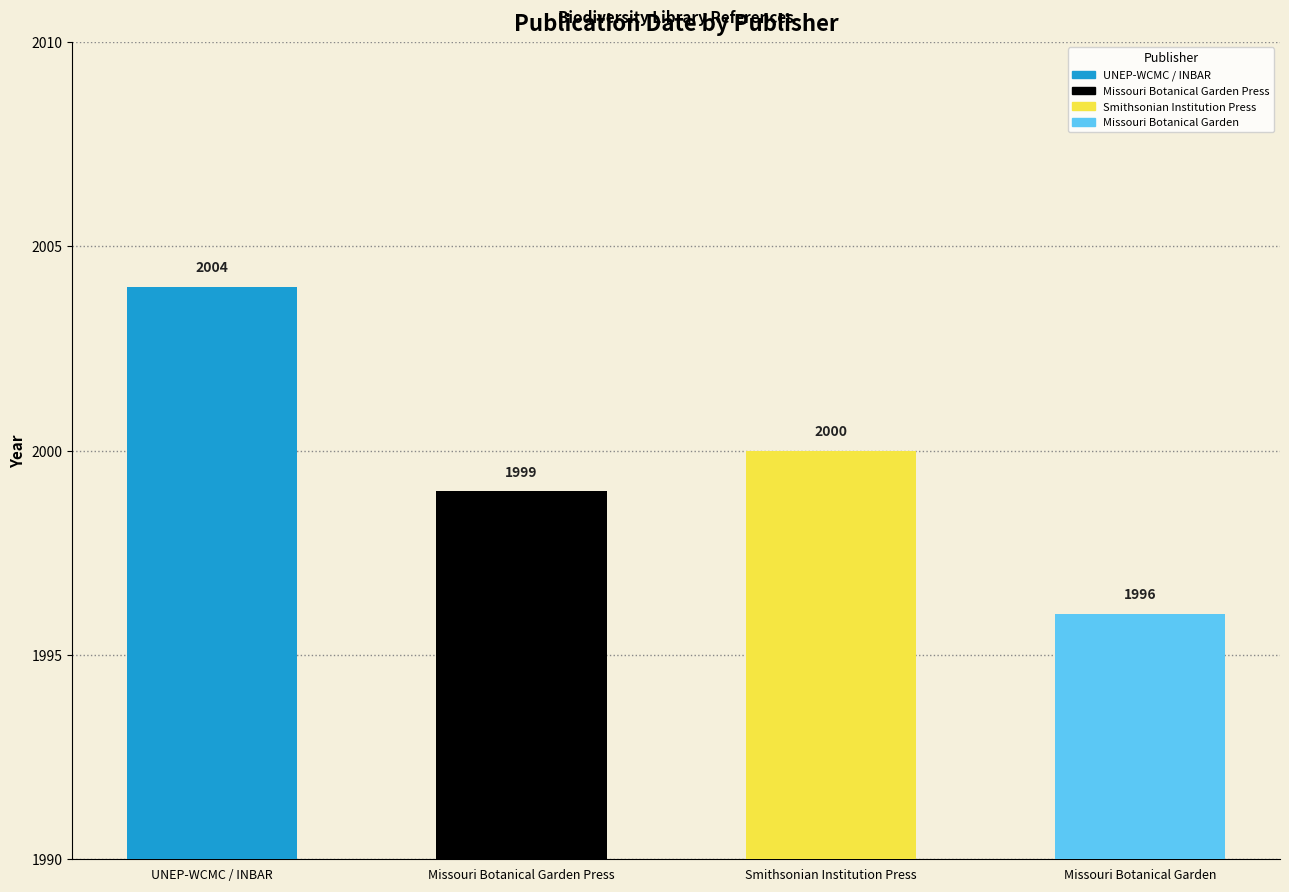

Reading left to right, extract all data points from this chart.

UNEP-WCMC / INBAR=2004	Missouri Botanical Garden Press=1999	Smithsonian Institution Press=2000	Missouri Botanical Garden=1996